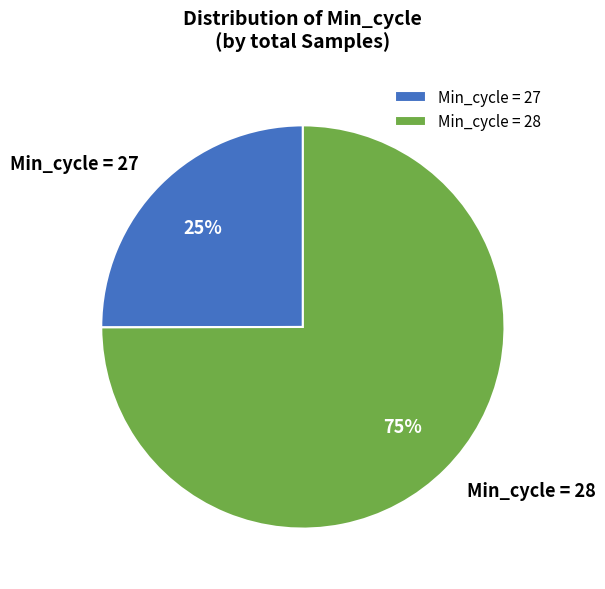

Which category accounts for the majority?

Min_cycle = 28